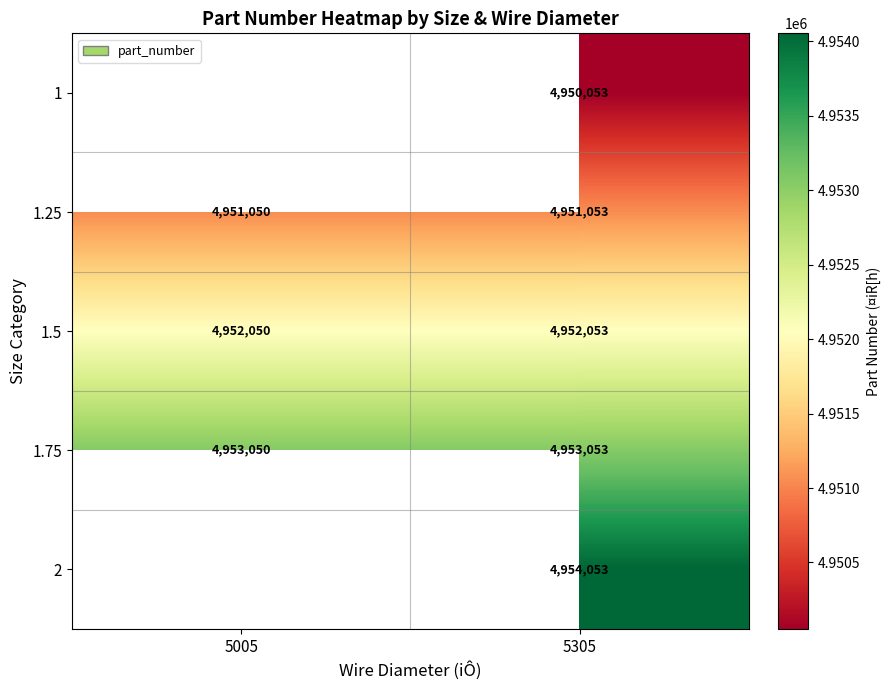

Which label corresponds to the smallest value in the chart?

5305